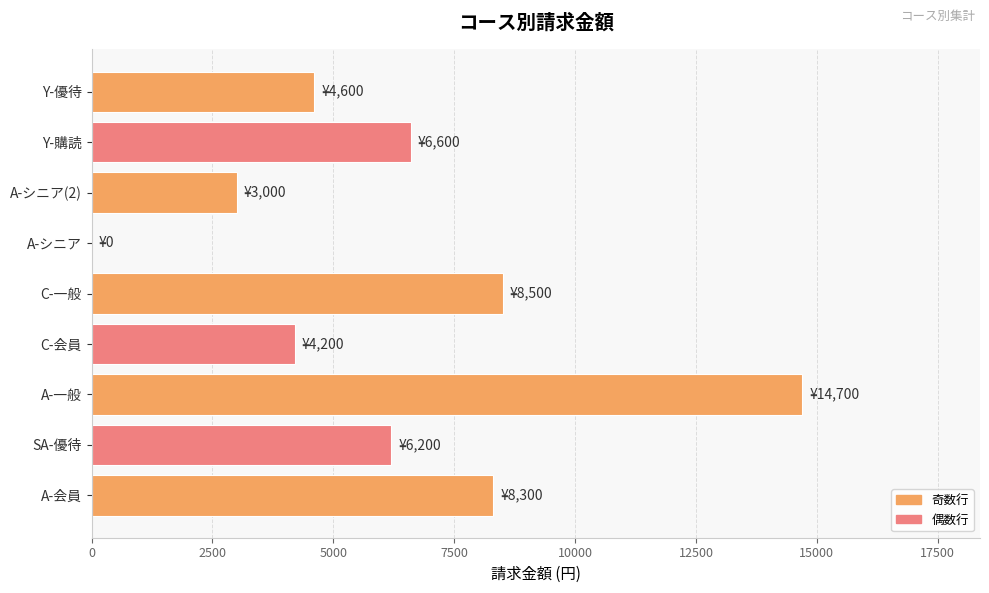

What is the approximate value at Y-優待?

4600